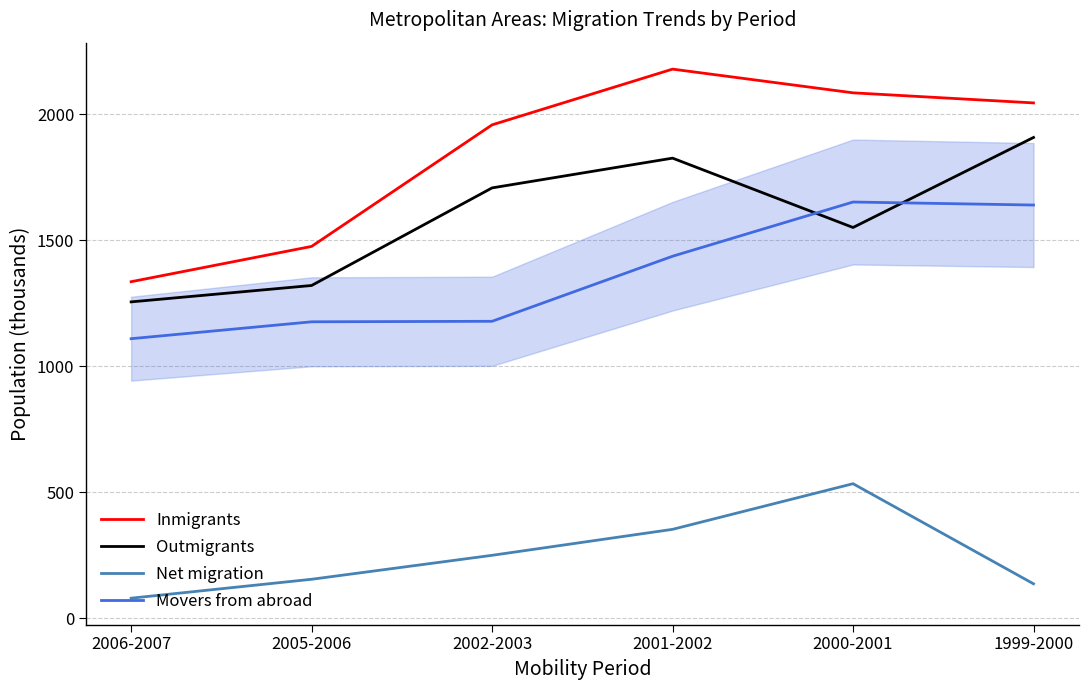

Does the chart have visible grid lines?

Yes